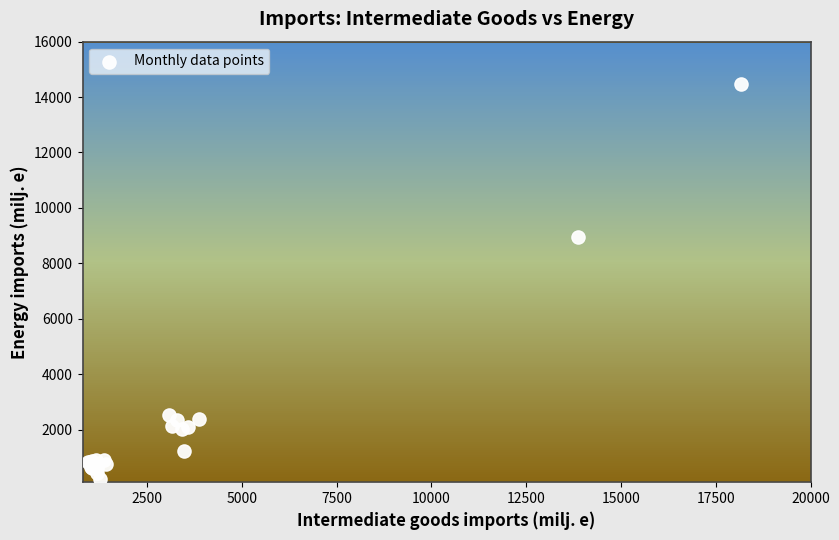

What Y value in the scatter plot is closest to 7347?

8935.4